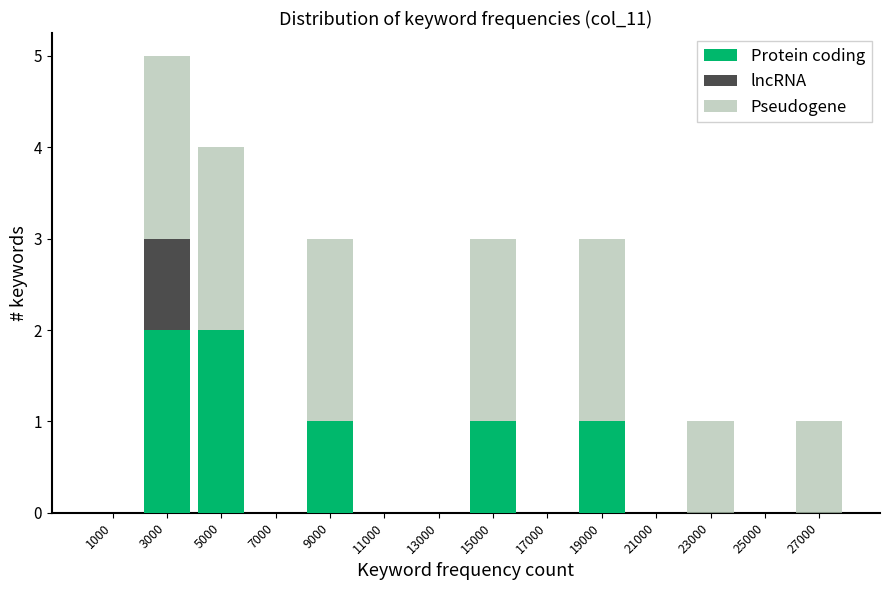

What is the total height of the stacked bar covering 26000 to 28000 on the x-axis? The values are not printed on the chart, so give them approximately, as read against the axis.

1